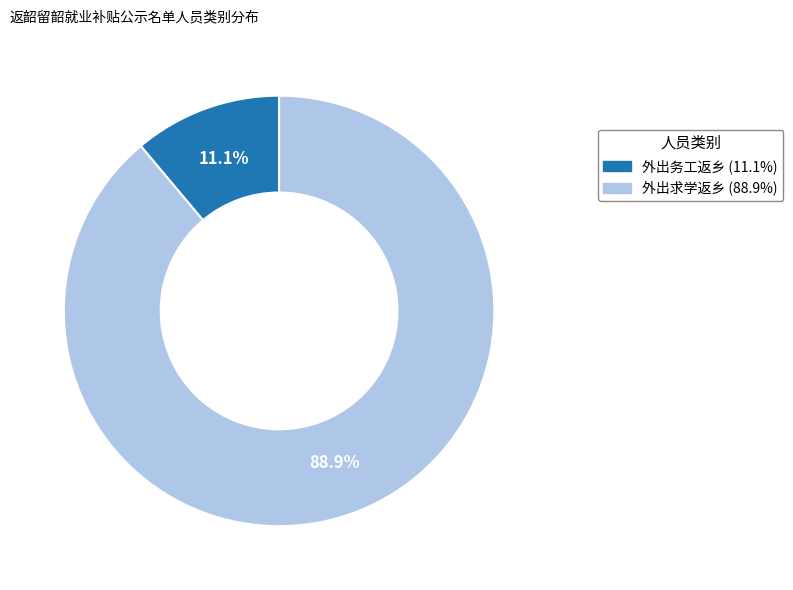

Is it true that 外出求学返乡 is 89% of the pie?

True